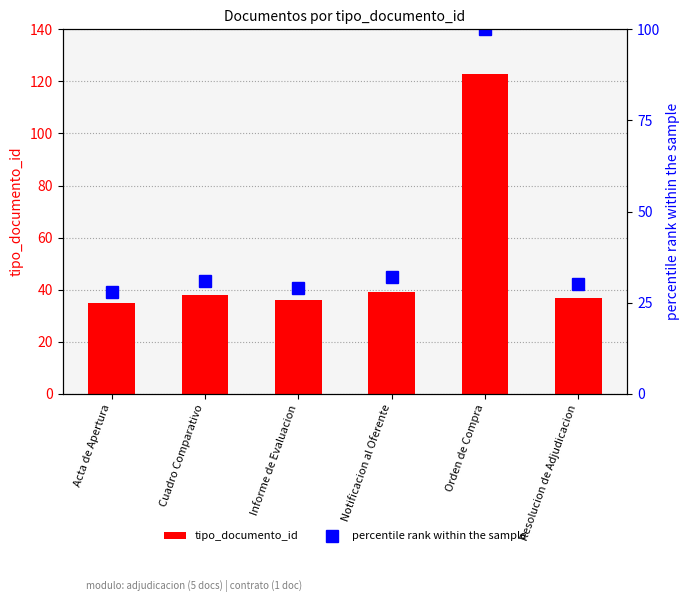

What is the sum of the percentile rank within the sample values at Orden de Compra and Acta de Apertura?

128